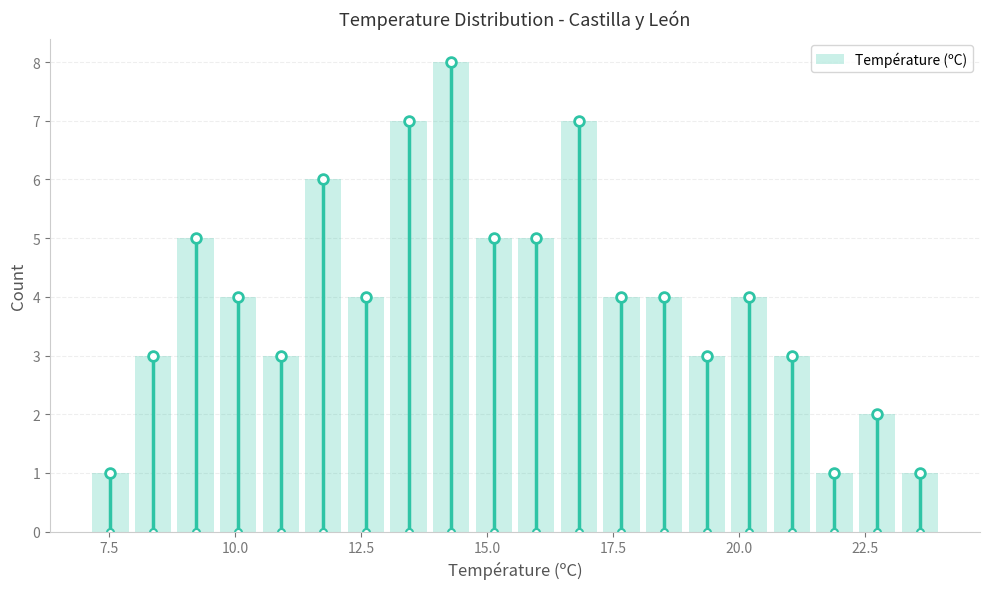

Read against the x-axis, roughly where is the centre of the tallest bar?

14.5